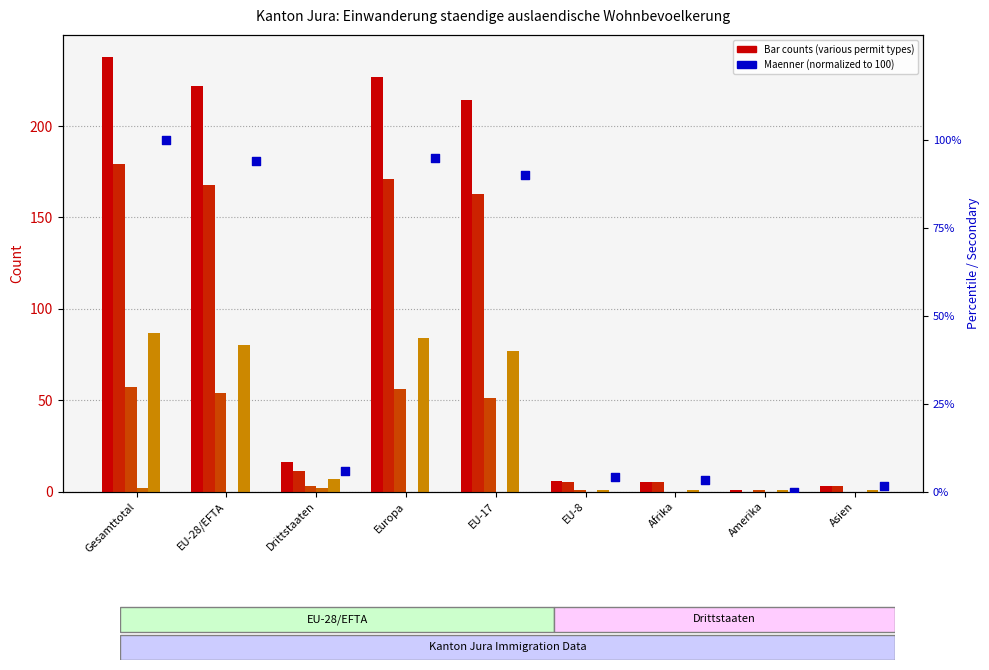

Is the value of Niedergelassene Total (col_10) at Drittstaaten greater than the value of Total (col_1) at Gesamttotal?

No